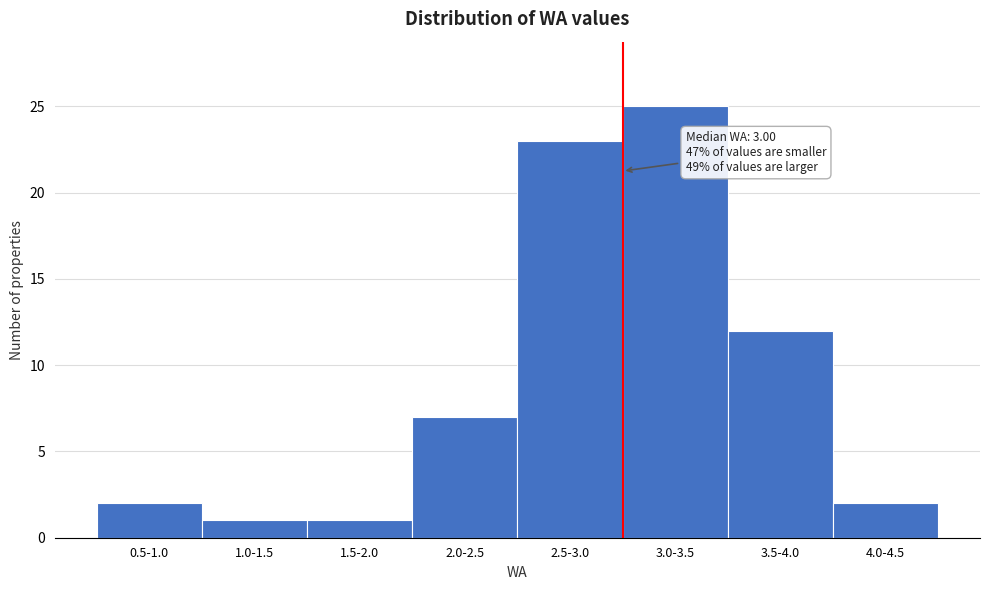

Reading left to right, transcribe all the data shown in this chart.

0.5-1.0=2	1.0-1.5=1	1.5-2.0=1	2.0-2.5=7	2.5-3.0=23	3.0-3.5=25	3.5-4.0=12	4.0-4.5=2